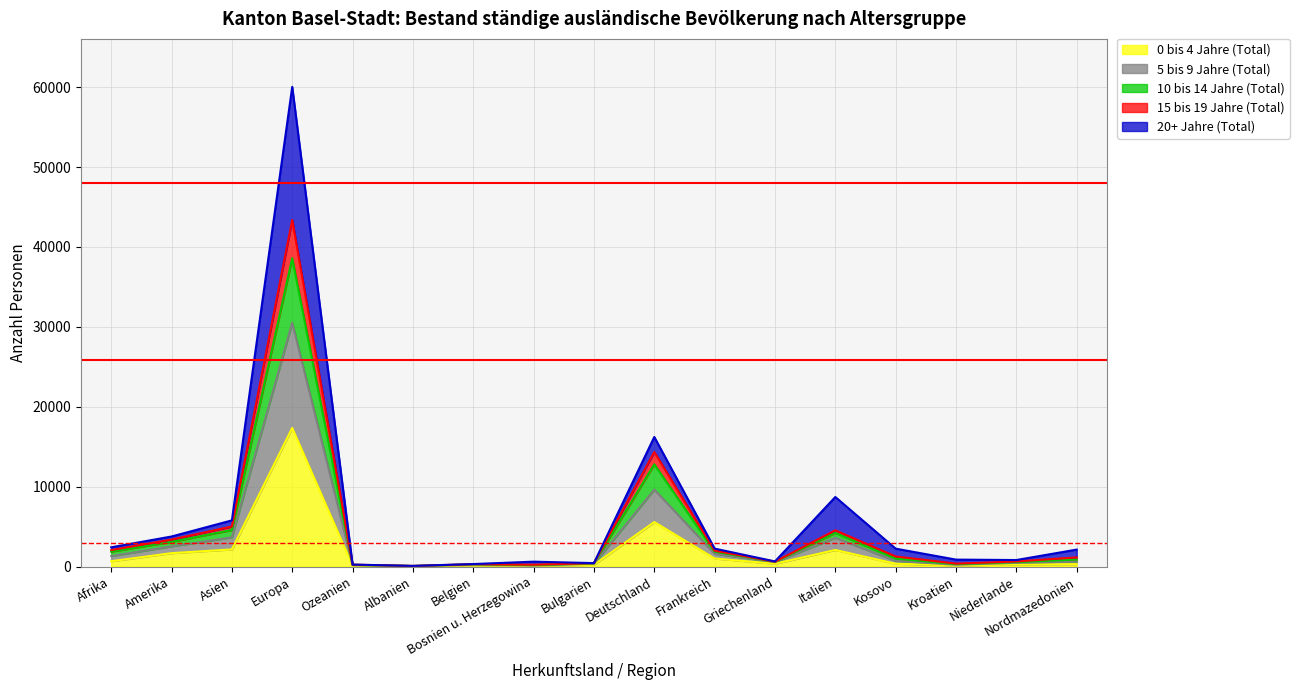

Does the chart display data point markers on the line(s)?

No